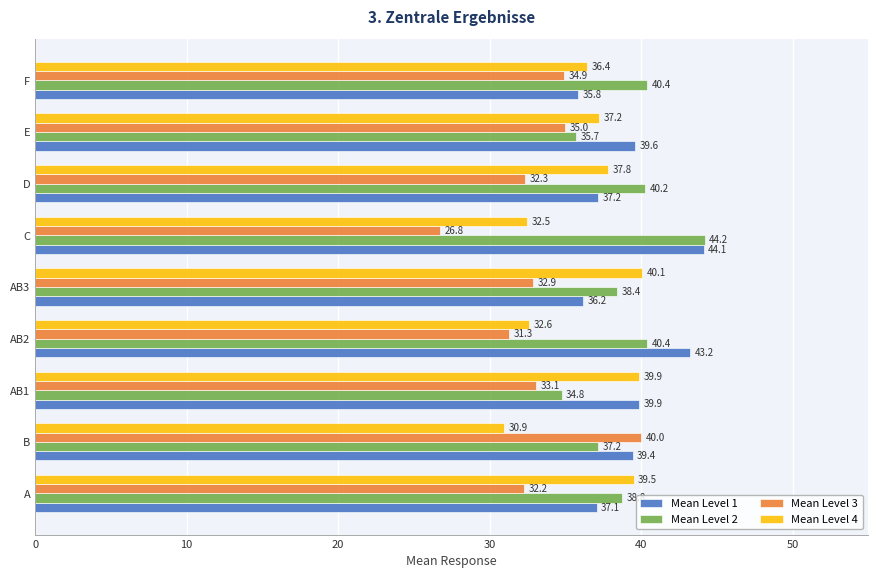

What is the average value of the Mean Level 4 series?

36.3